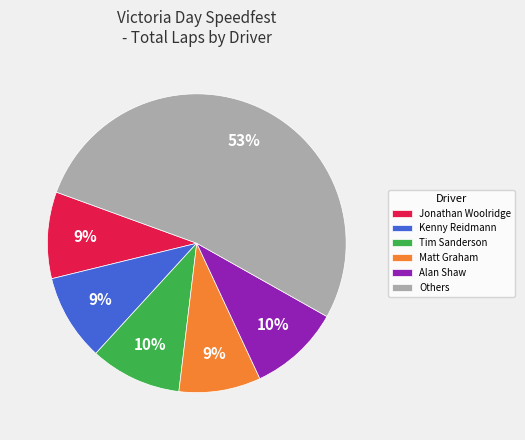

What is the ratio of the value at Jonathan Woolridge to the value at Alan Shaw?

0.9